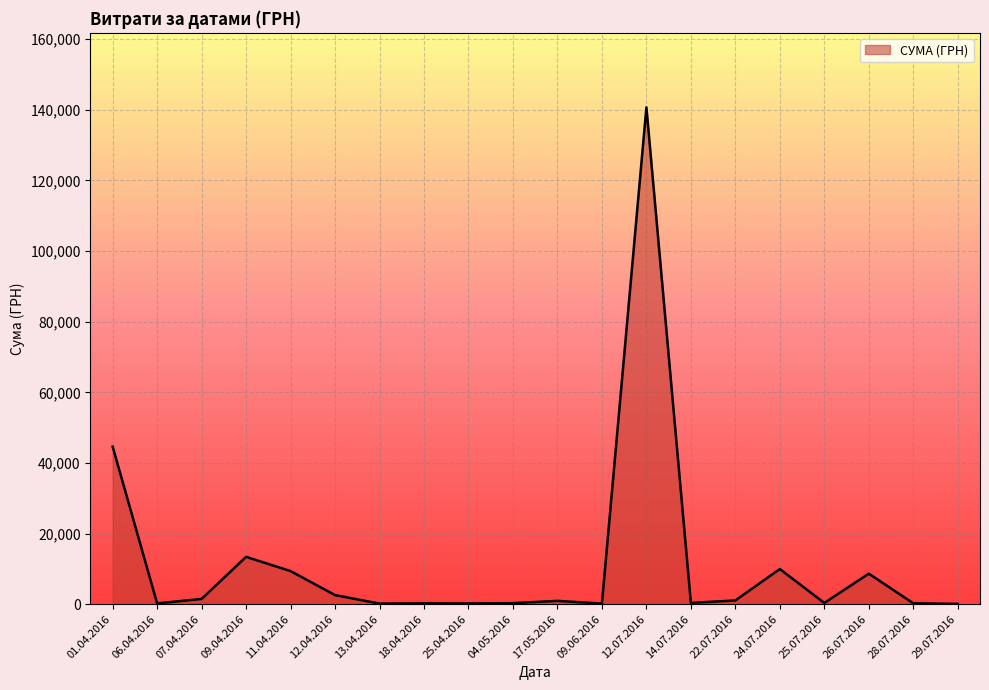

Approximately how many times larger is the value at 01.04.2016 compared to 24.07.2016?

4.5